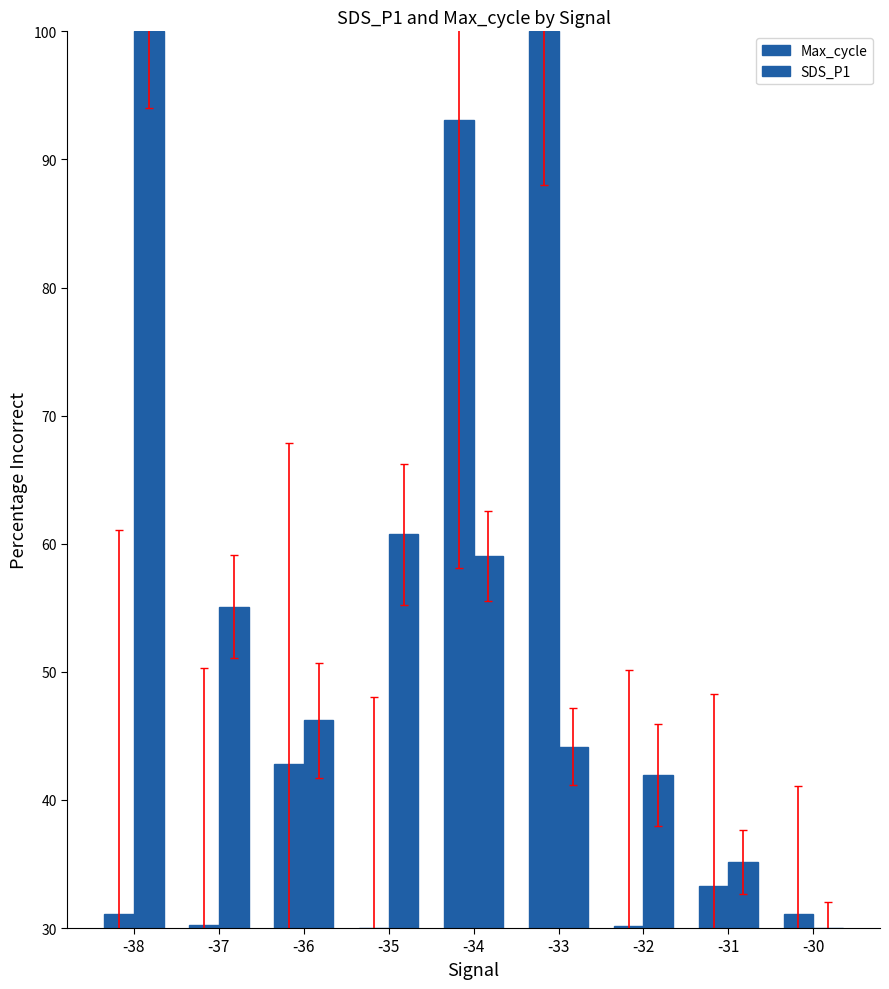

At which category is the sum across all series the highest?

-34